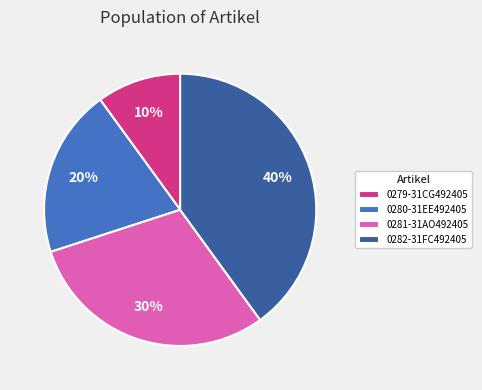

Which slice is the smallest?

0279-31CG492405